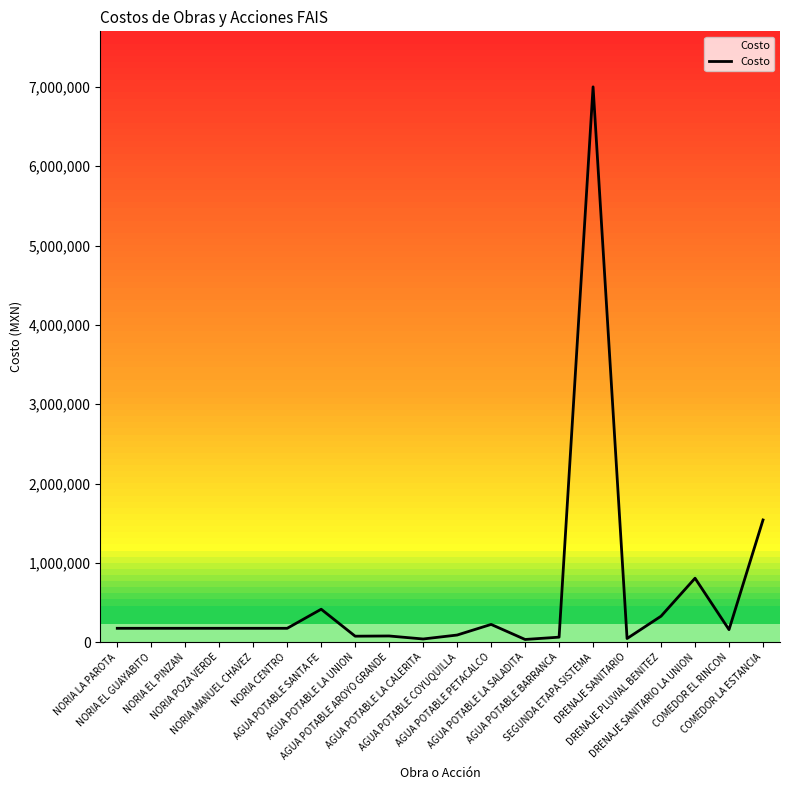

What is the average value?

597775.7